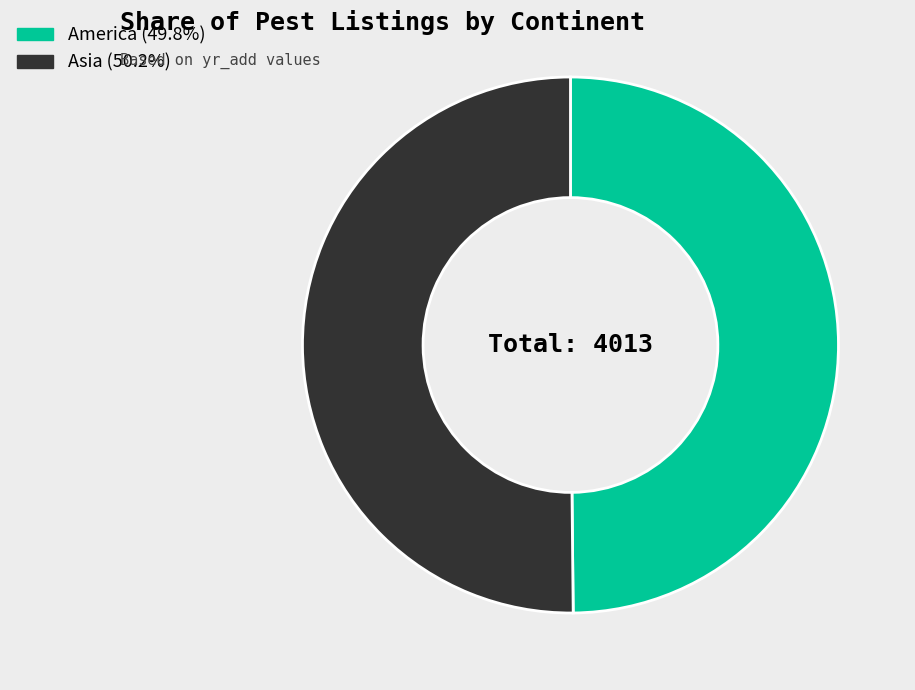

Count the number of slices in the pie.

2